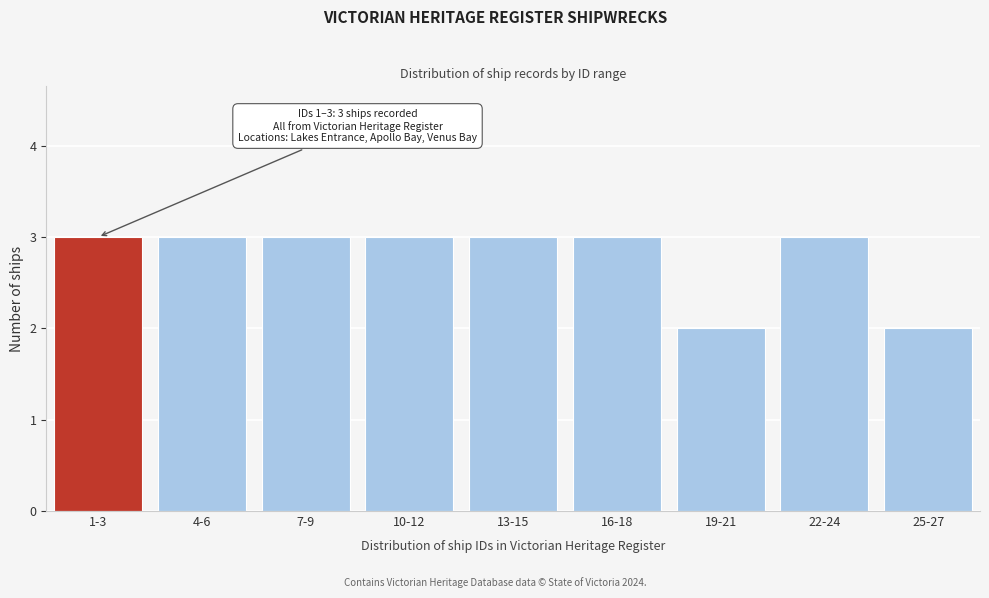

Reading left to right, what are all the values shown in this chart?

1-3=3	4-6=3	7-9=3	10-12=3	13-15=3	16-18=3	19-21=2	22-24=3	25-27=2